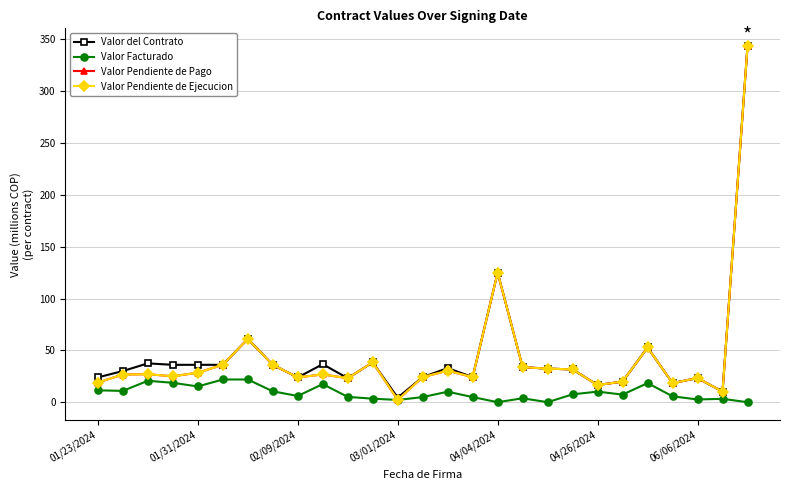

Count the number of data series in this chart.

4